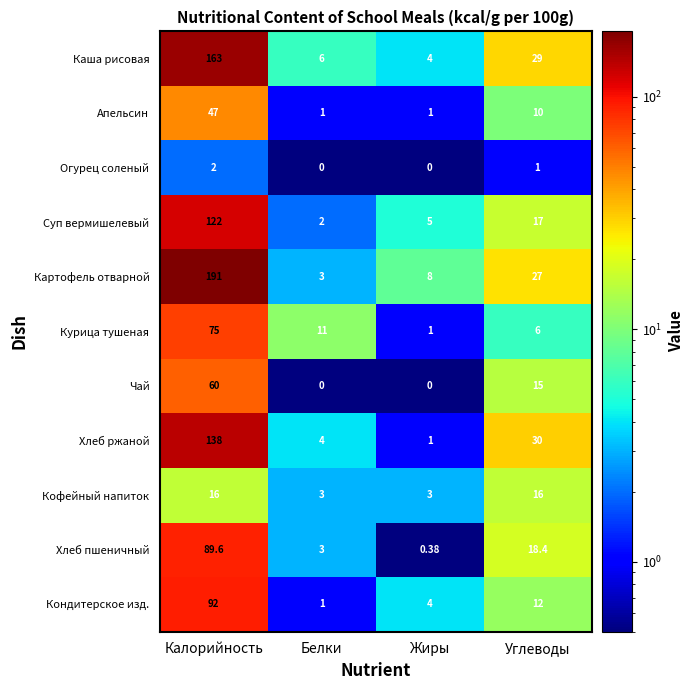

Where is Каша рисовая nearest to the value 83?

Углеводы